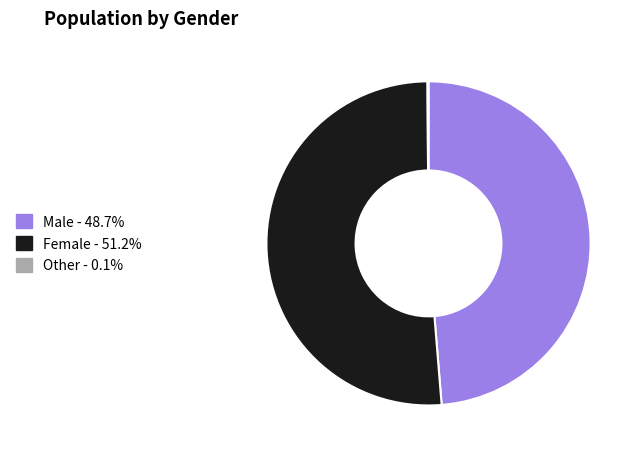

Is there a majority slice in this chart?

Yes